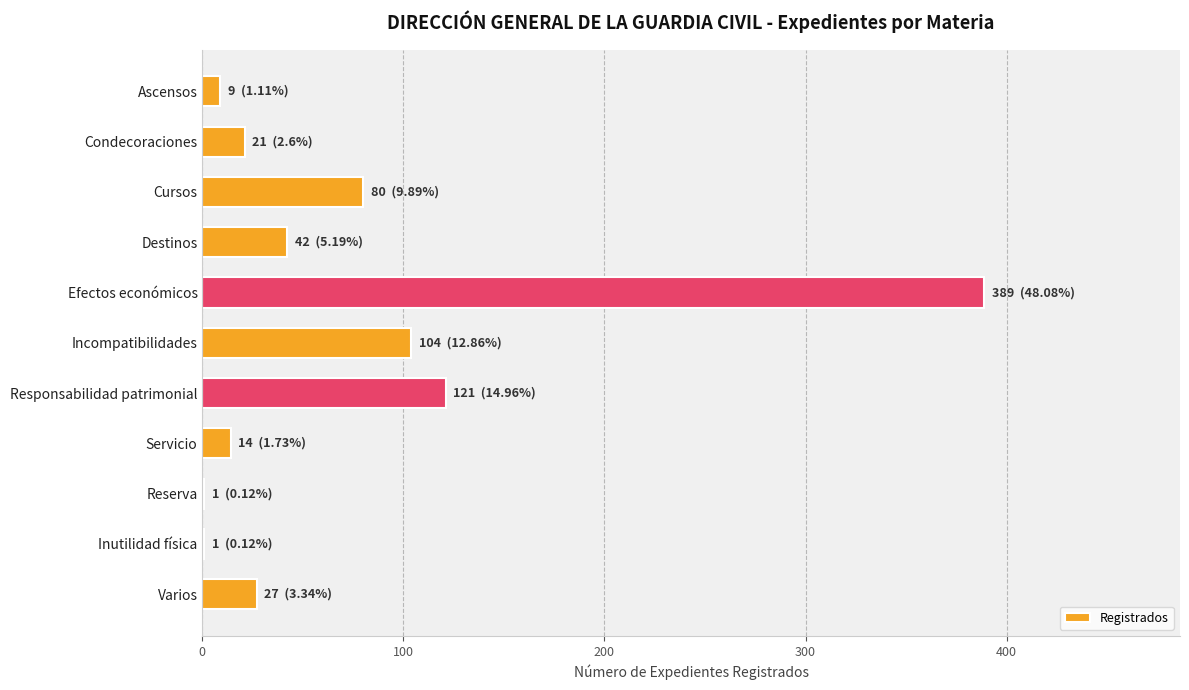

What is the change in value from Destinos to Incompatibilidades?

+62